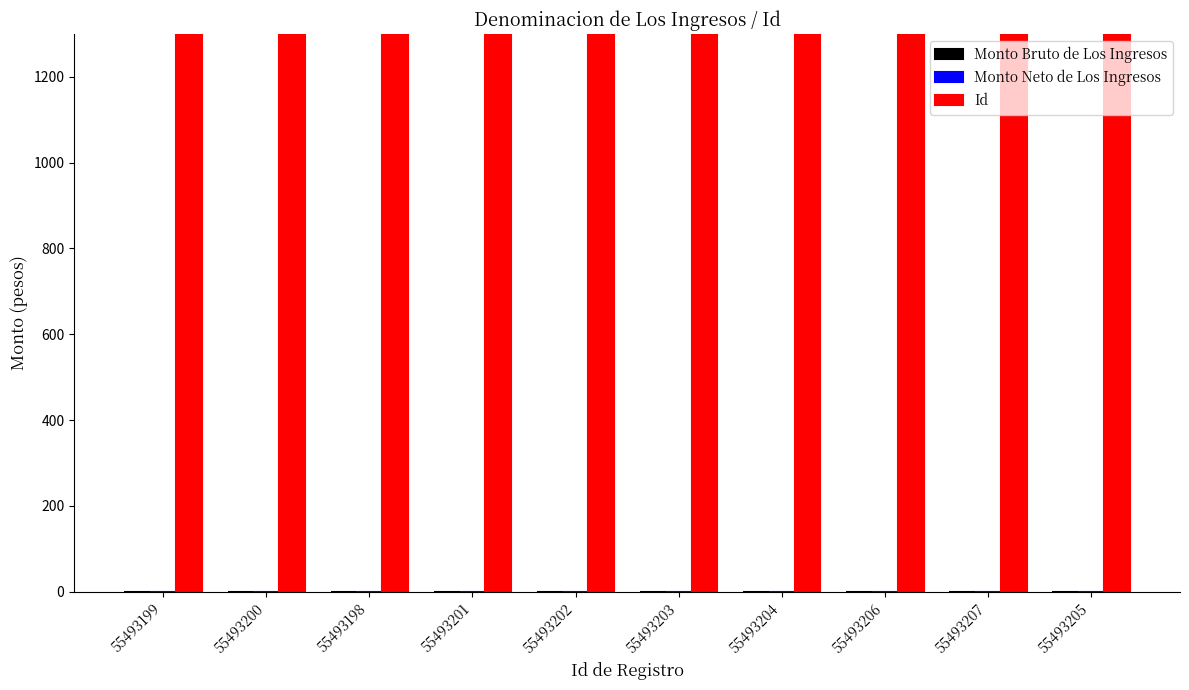

What is the label of the 2nd bar from the left?

55493200